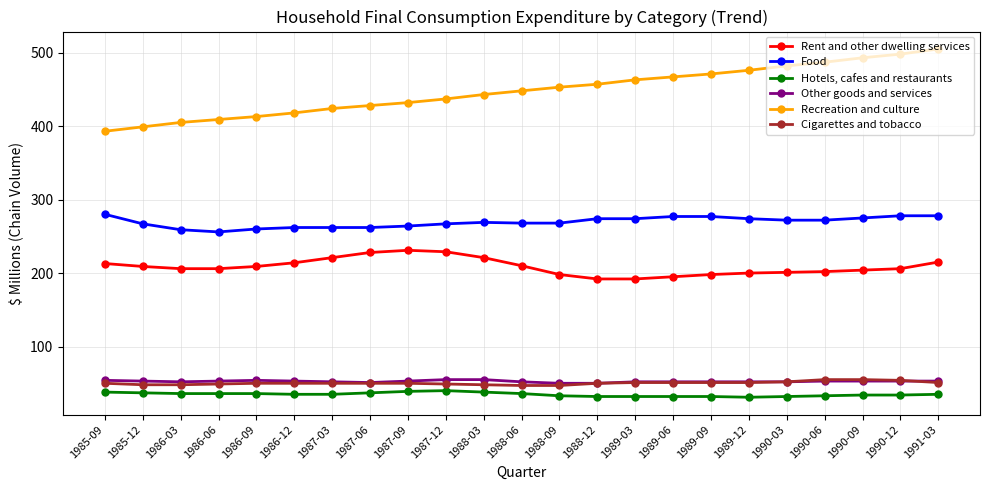

What is the minimum value shown in the chart?

31